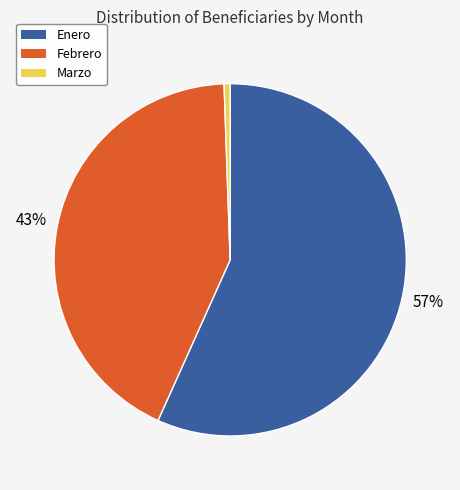

Do Marzo and Febrero together represent more than half of the pie?

No